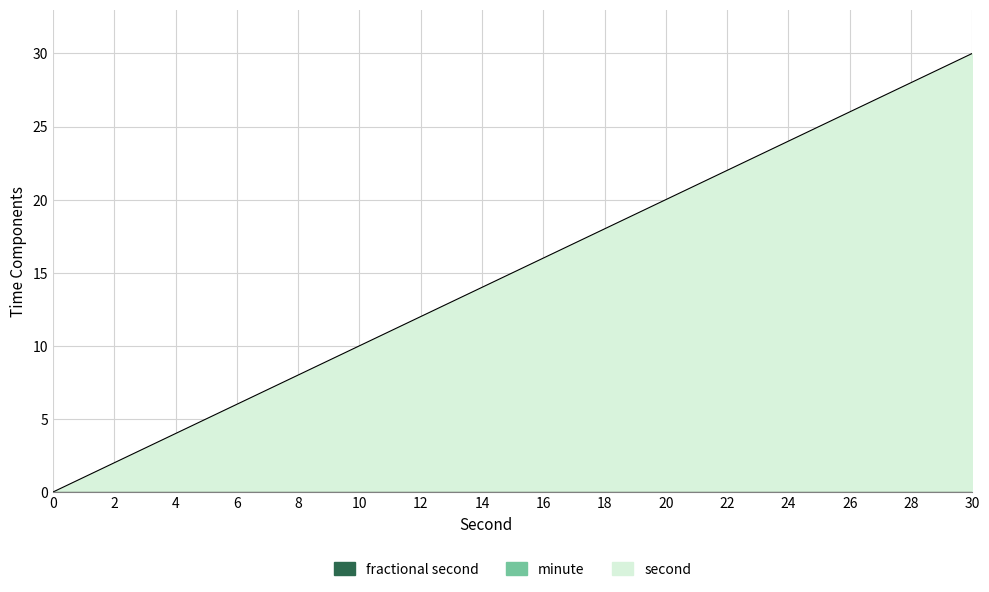

True or false: fractional second has more than 1 interior local peaks.

False